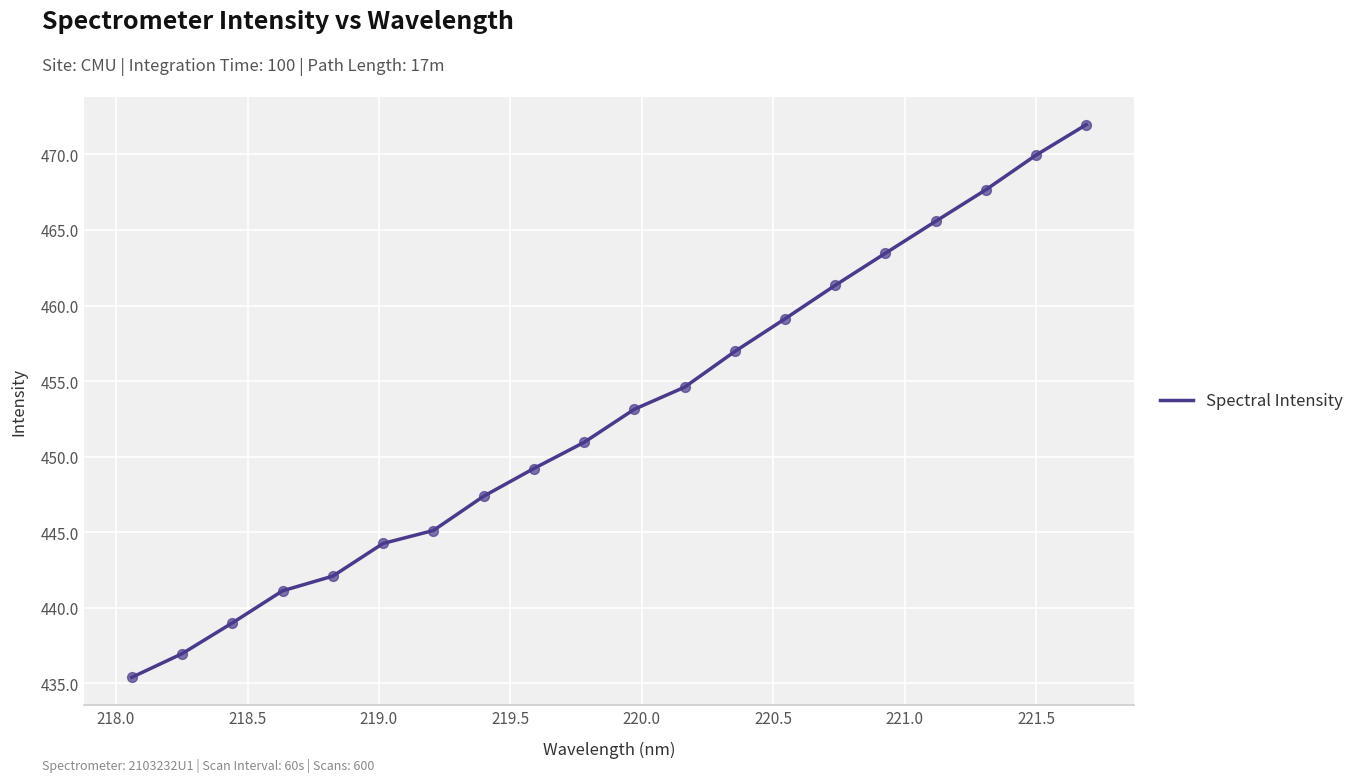

What is the minimum value shown in the chart?

435.4